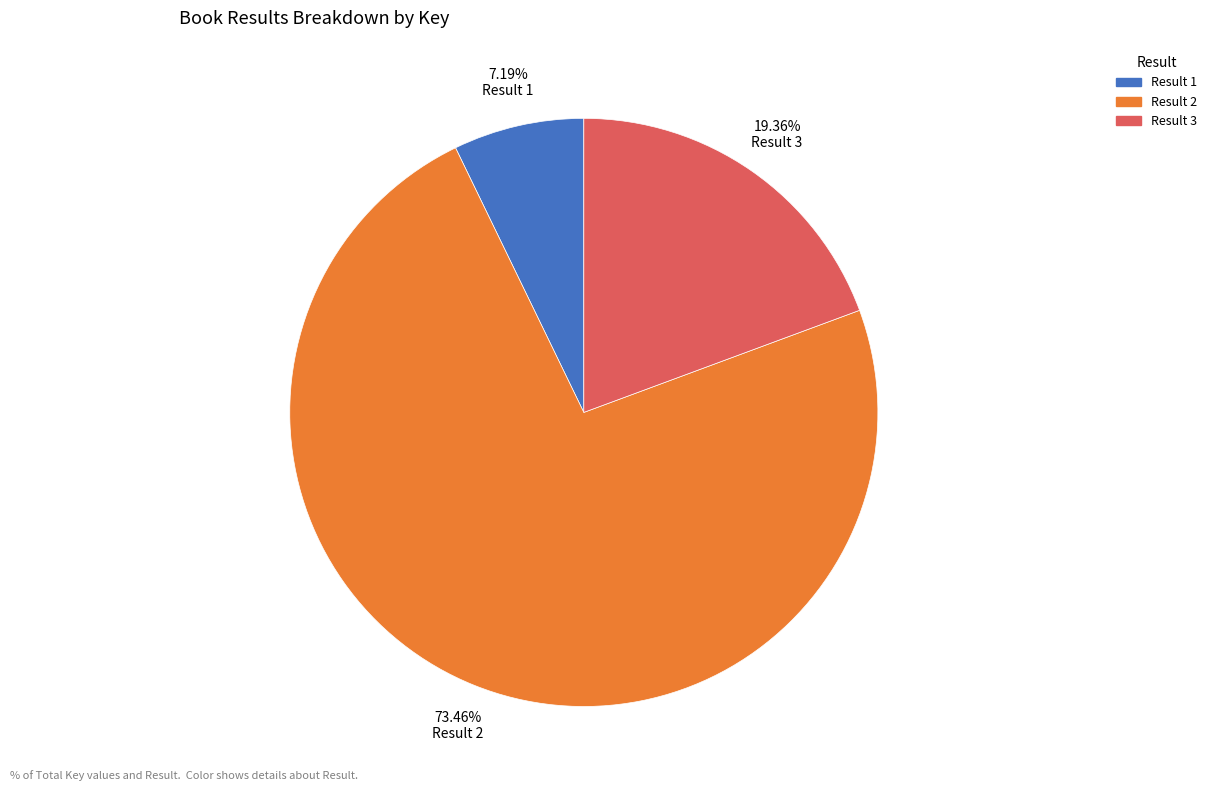

Does any single category account for the majority?

Yes